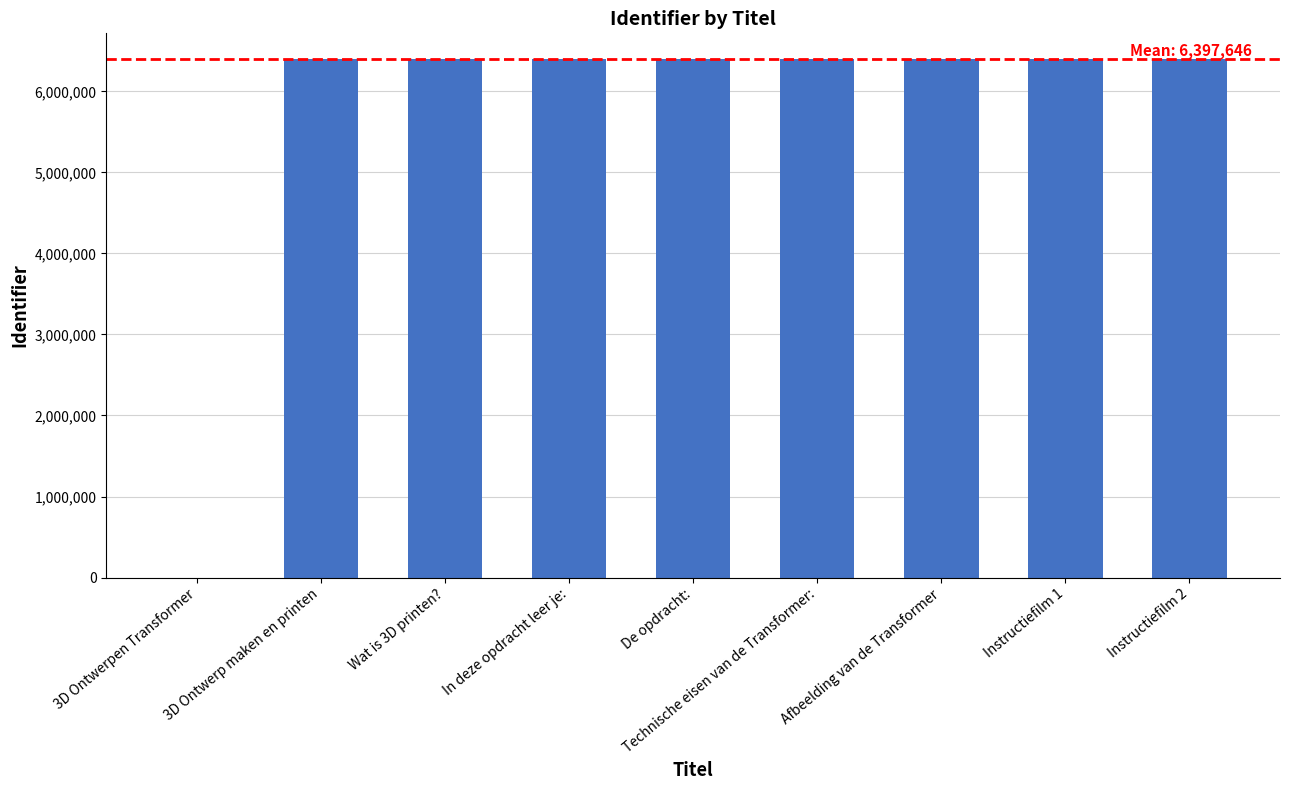

What is the sum of all values?

51181168